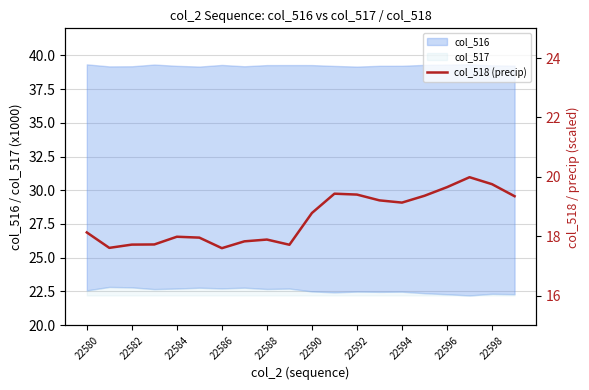

The col_517 series shows 0.1 at 22598. True or false?

True